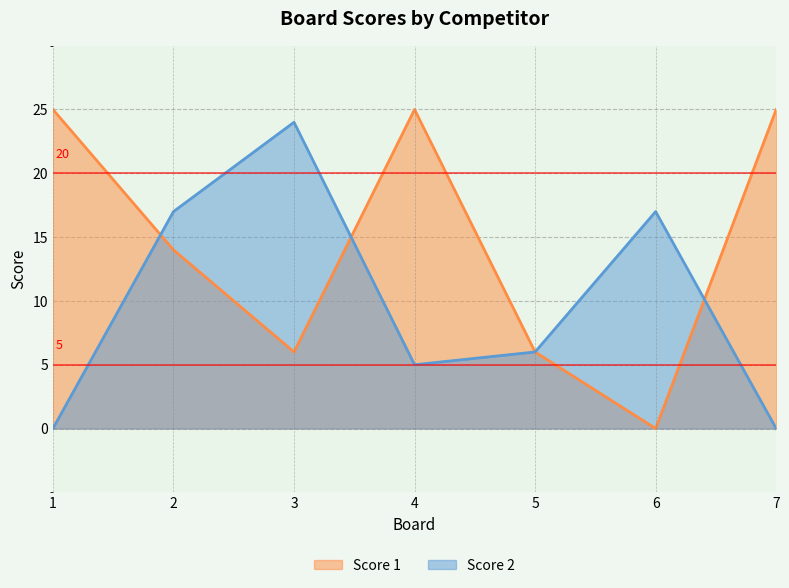

Reading left to right, what are all the values shown in this chart?

Score 1: 25	14	6	25	6	0	25
Score 2: 0	17	24	5	6	17	0